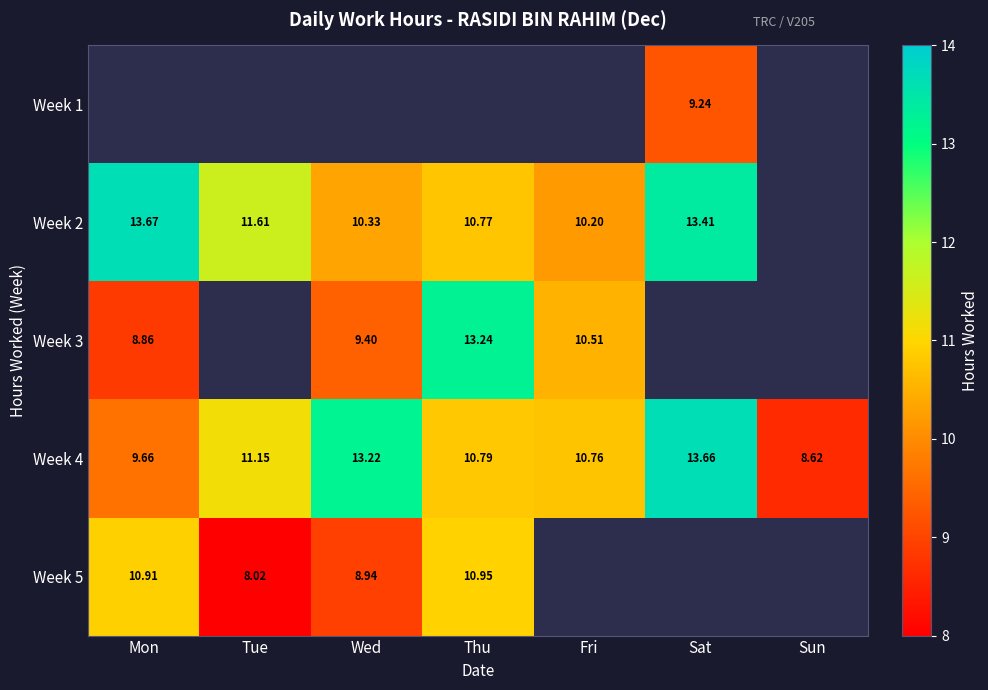

At which label does Week 4 first exceed 10?

Tue